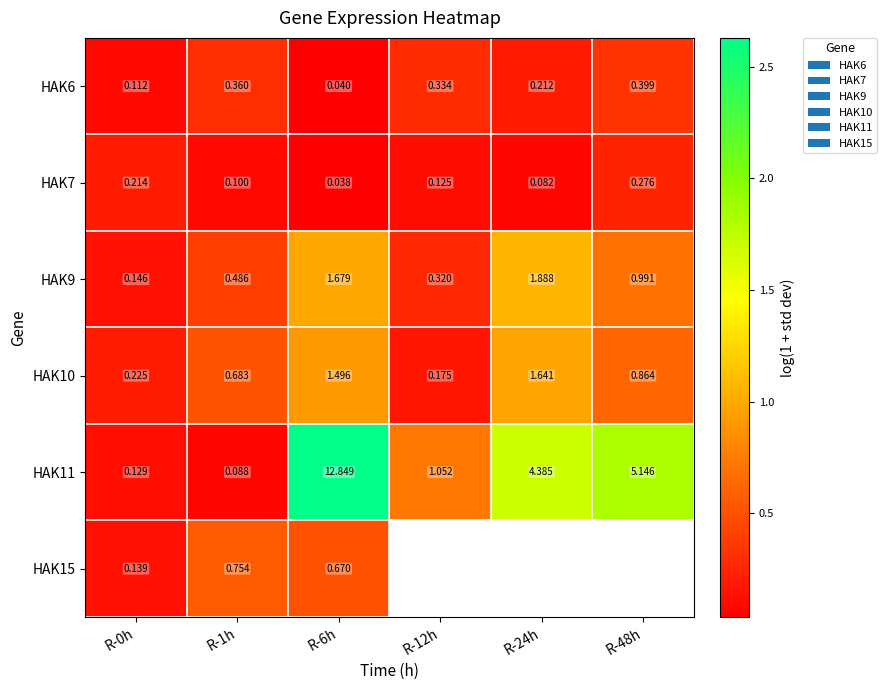

What is the average value of the HAK7 series?

0.1